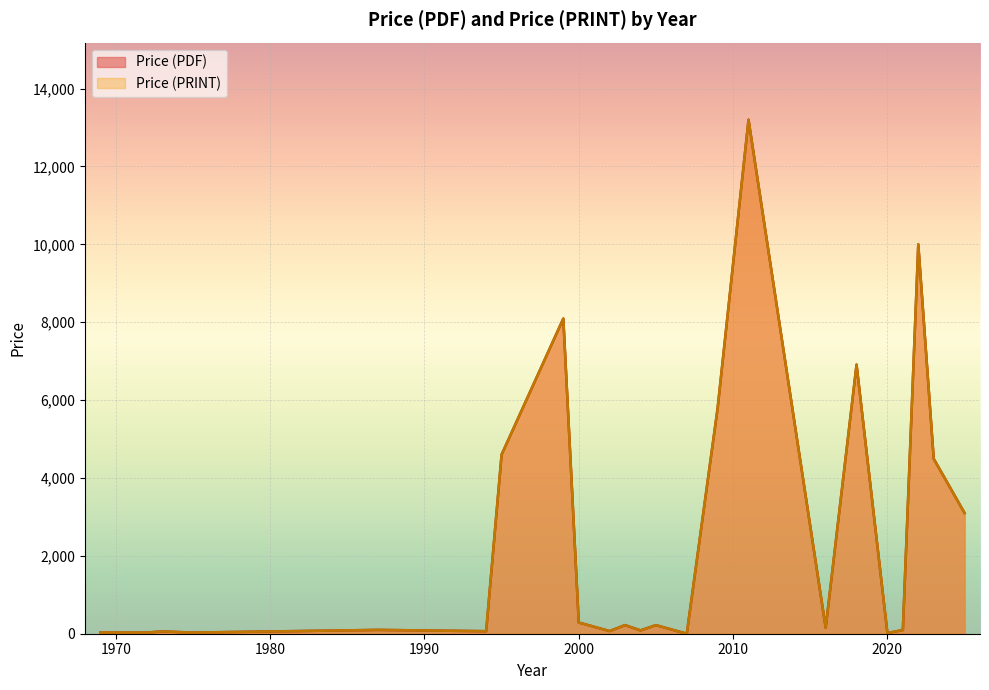

The value of Price (PDF) at 1973 is 29.4. True or false?

True